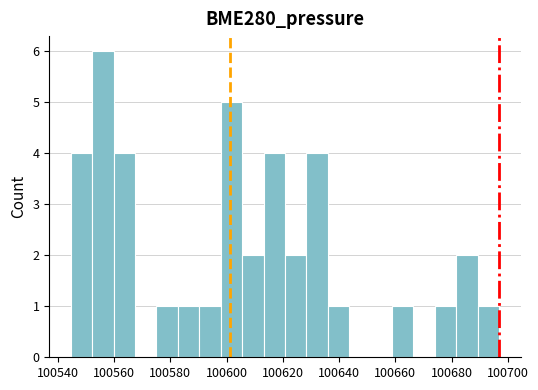

Around what value on the x-axis is the tallest bar? Give the approximate position of its centre, as read against the axis.

100556